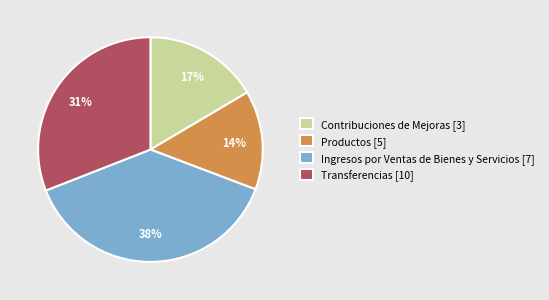

Between Productos [5] and Transferencias [10], which is larger?

Transferencias [10]